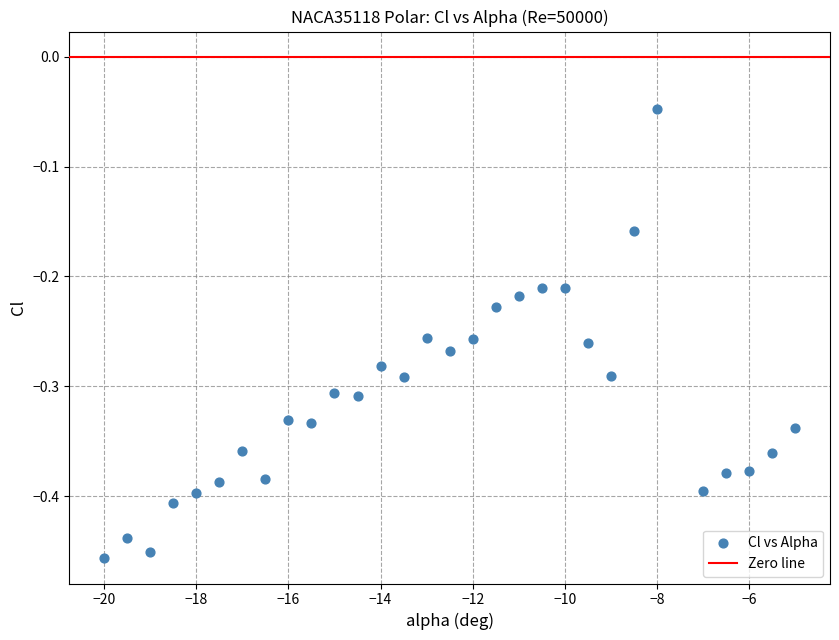

What is the range of Y values (max minus min)?

0.4